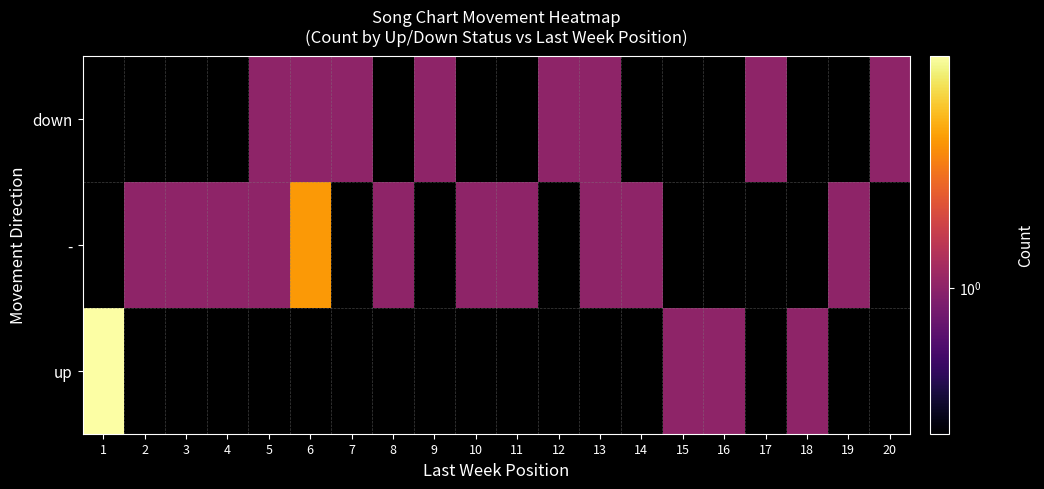

Is the value of down at 5 greater than the value of - at 18?

No